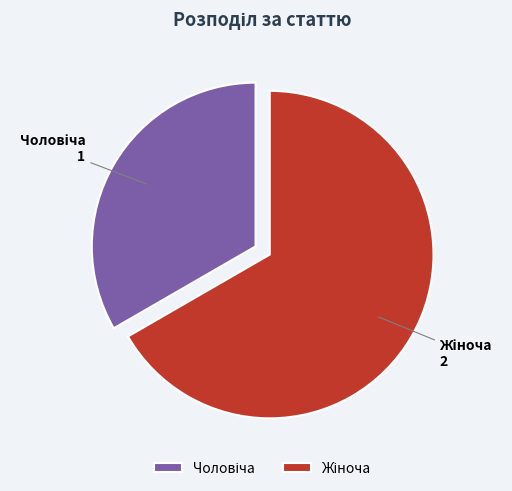

Does any single category account for the majority?

Yes